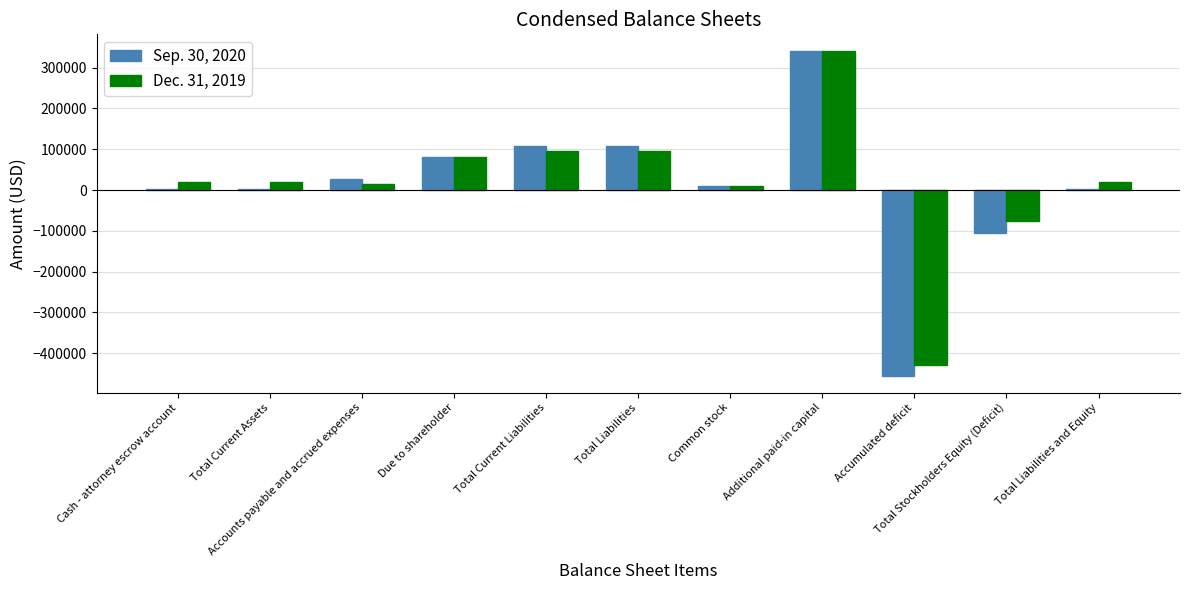

At which category does the chart reach its peak across all series?

Additional paid-in capital